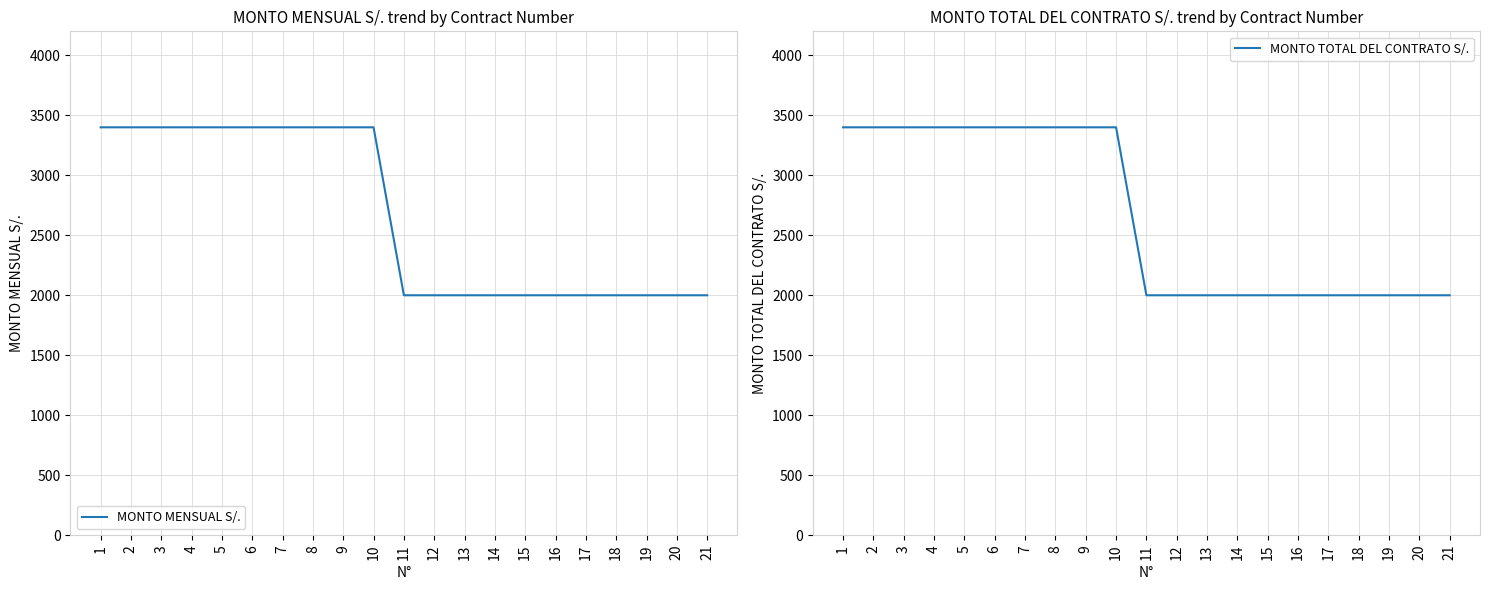

Rank the series by their maximum value, from lowest to highest.

MONTO MENSUAL S/., MONTO TOTAL DEL CONTRATO S/.